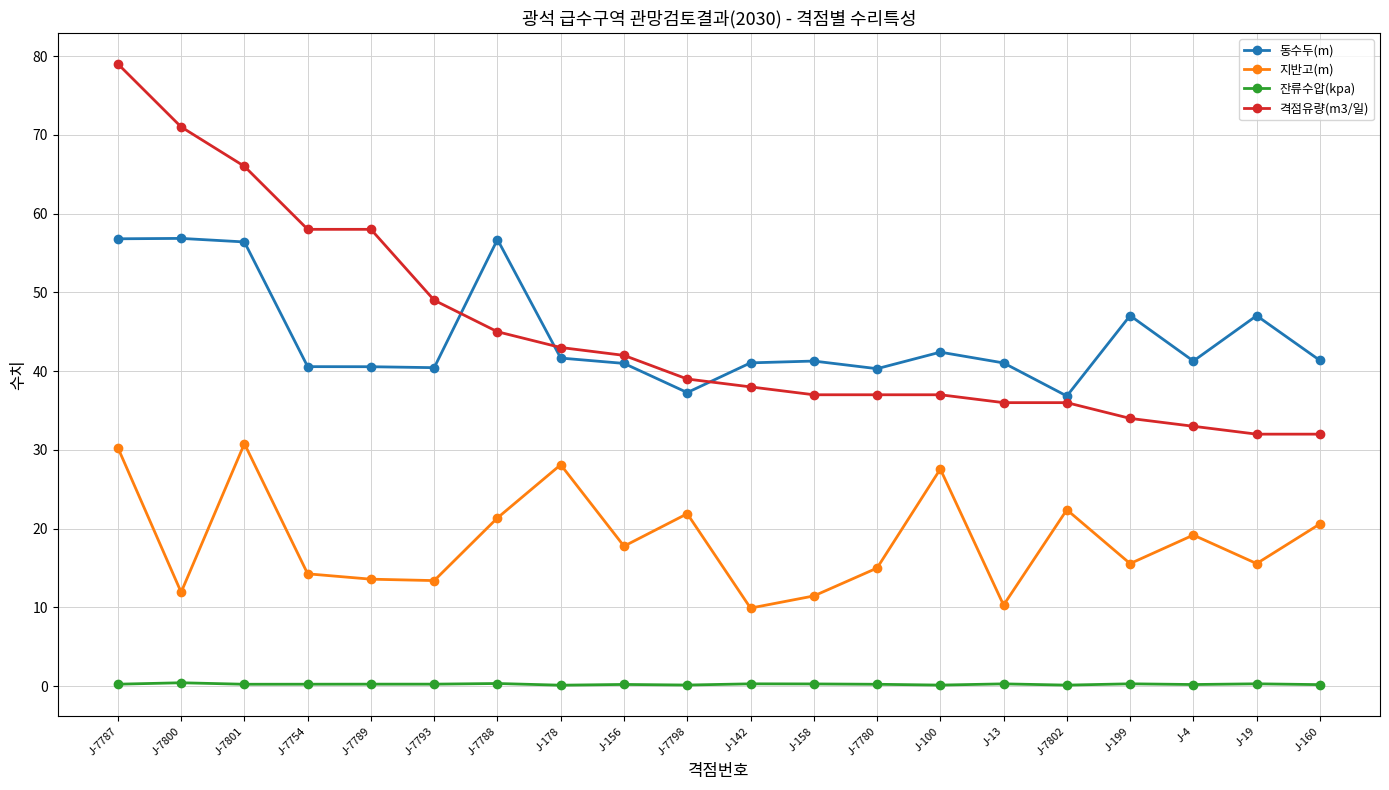

List the series in order of their peak value, lowest first.

잔류수압(kpa), 지반고(m), 동수두(m), 격점유량(m3/일)